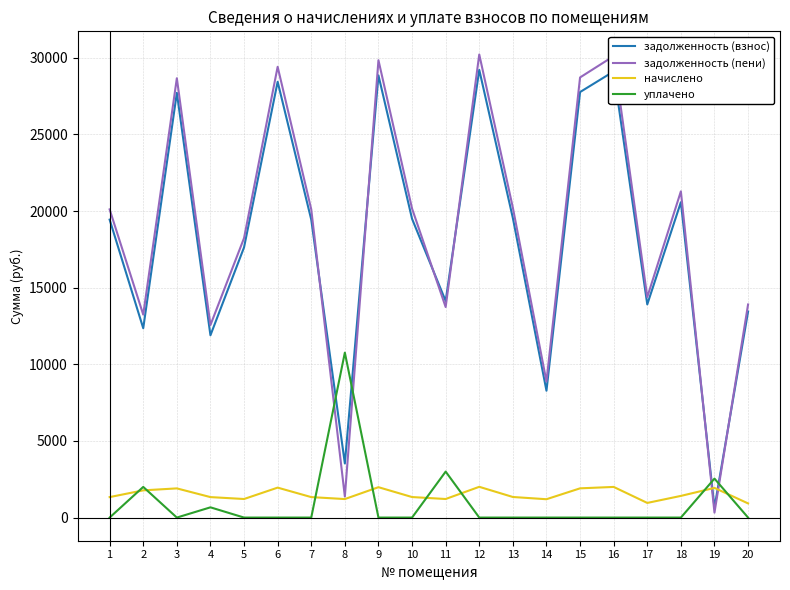

True or false: задолженность (пени) and задолженность (взнос) intersect in this chart.

True